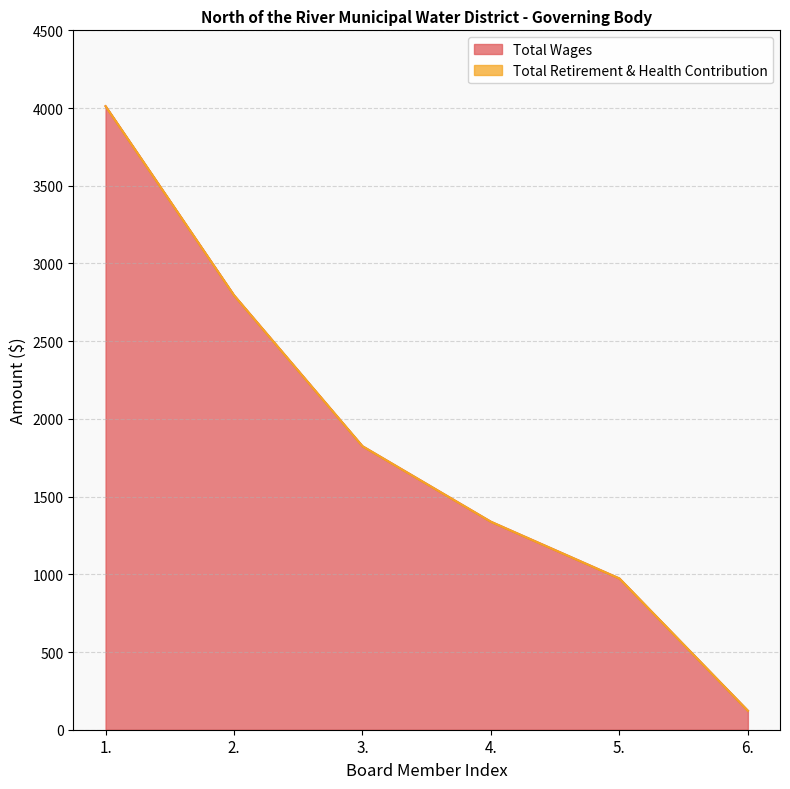

What position from the left is 2.?

2